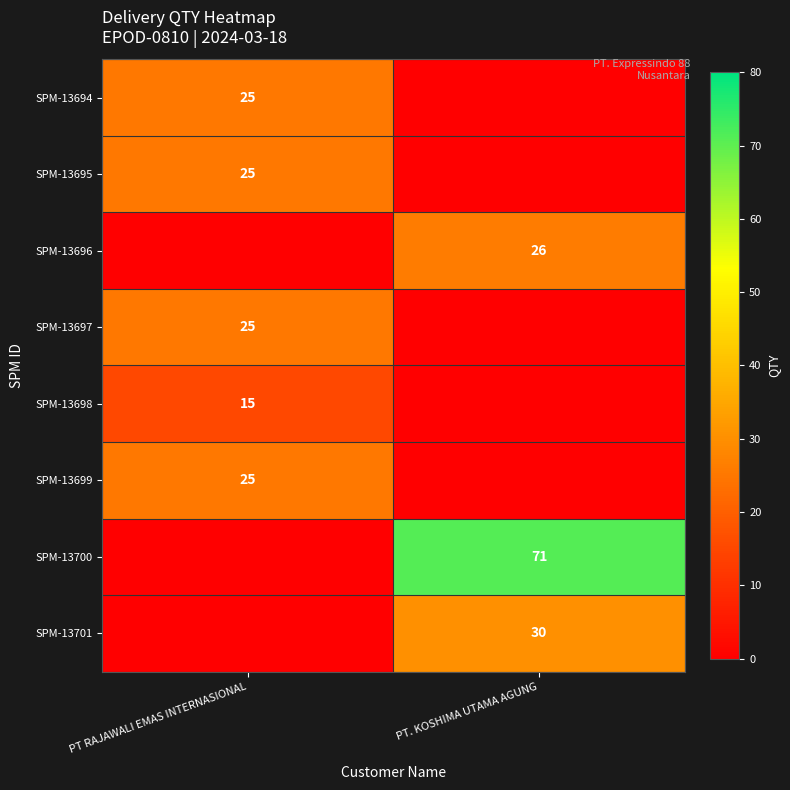

Which label corresponds to the largest value in the chart?

PT. KOSHIMA UTAMA AGUNG